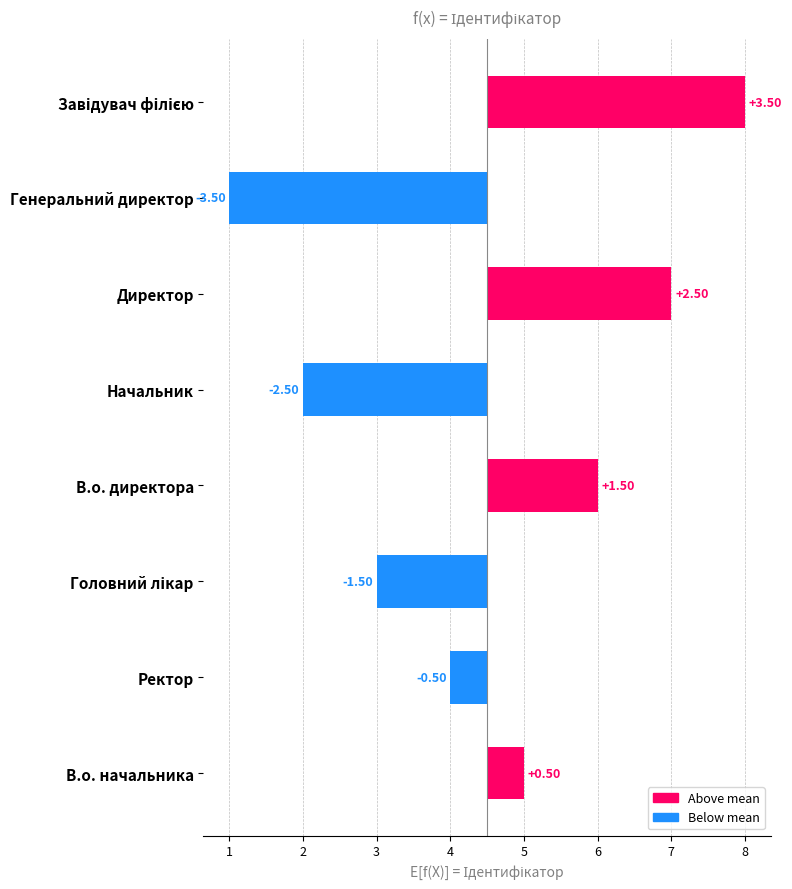

How many values are below zero?

4